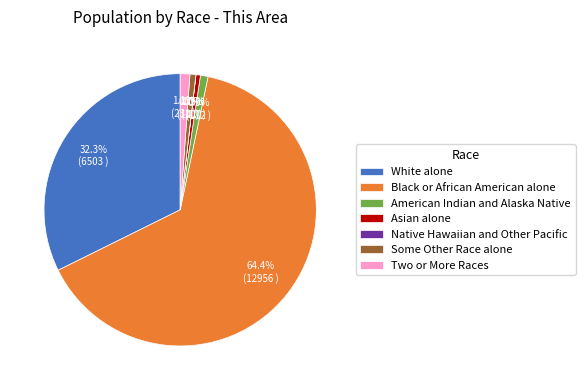

What percentage is the Black or African American alone slice, to the nearest percent?

64%